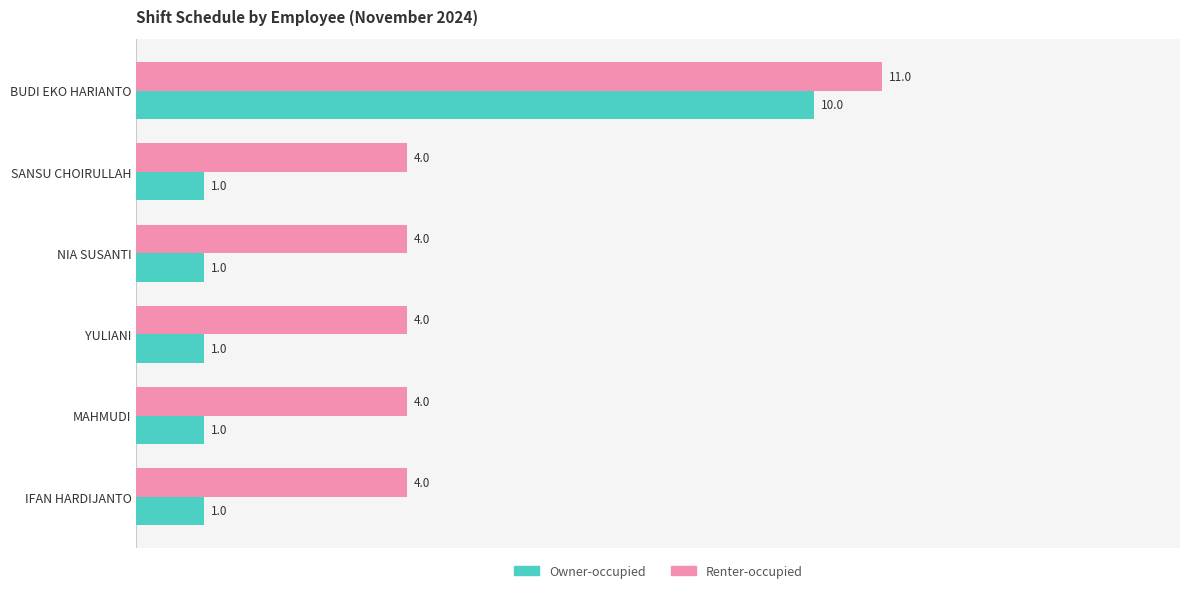

What is the highest value of the Renter-occupied series?

11